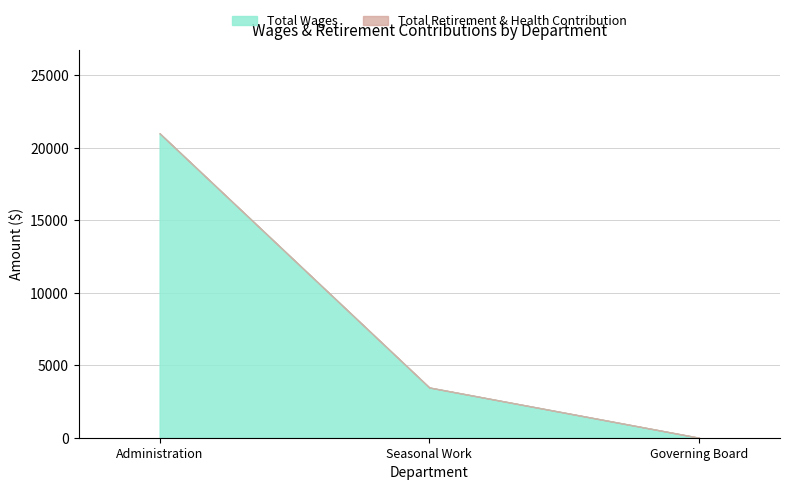

At which label is the value closest to 10500?

Seasonal Work